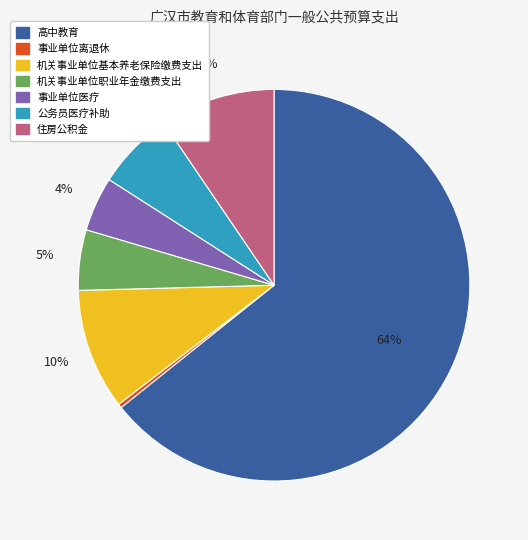

Is it true that 高中教育 is 64% of the pie?

True